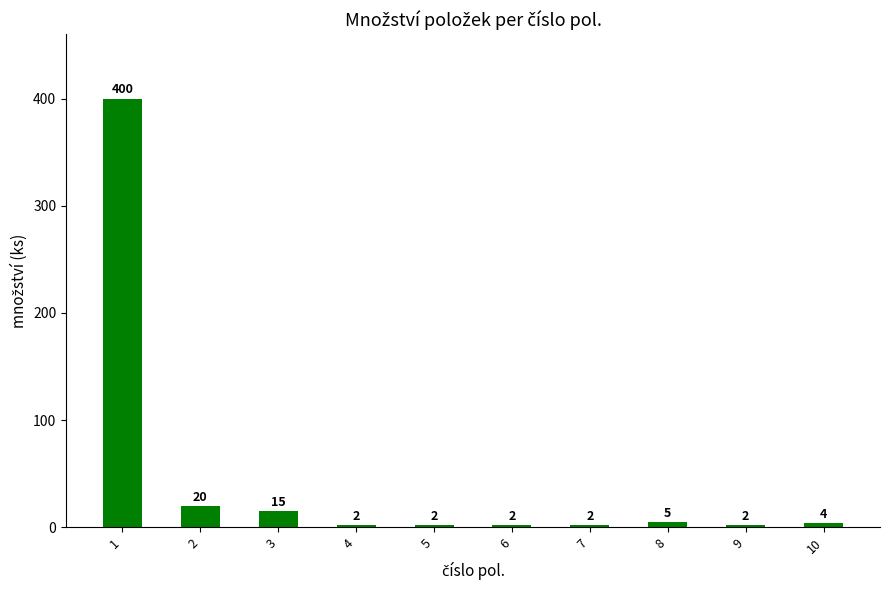

What is the difference between the values at 10 and 3?

11